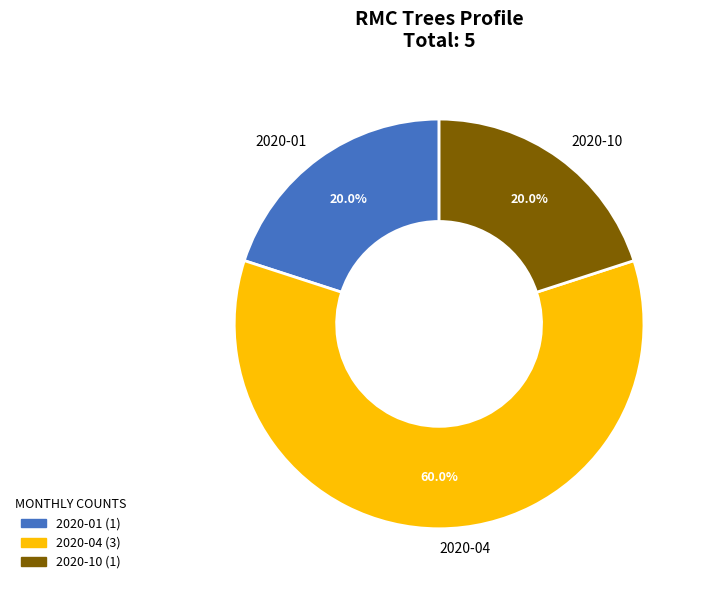

Do 2020-10 and 2020-01 together represent more than half of the pie?

No